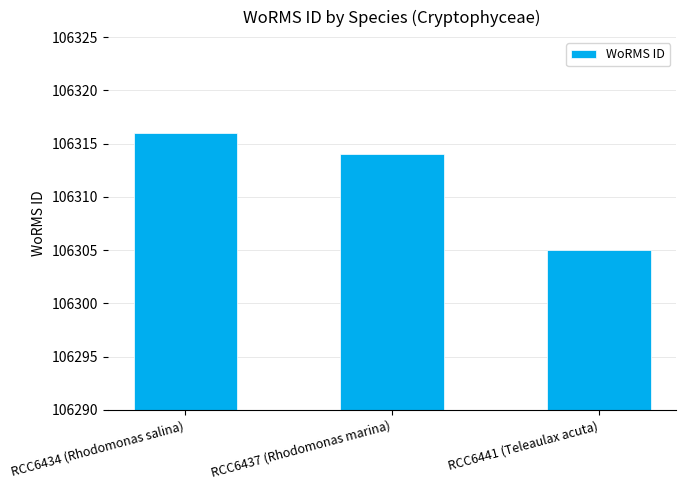

Reading left to right, what are all the values shown in this chart?

106316	106314	106305